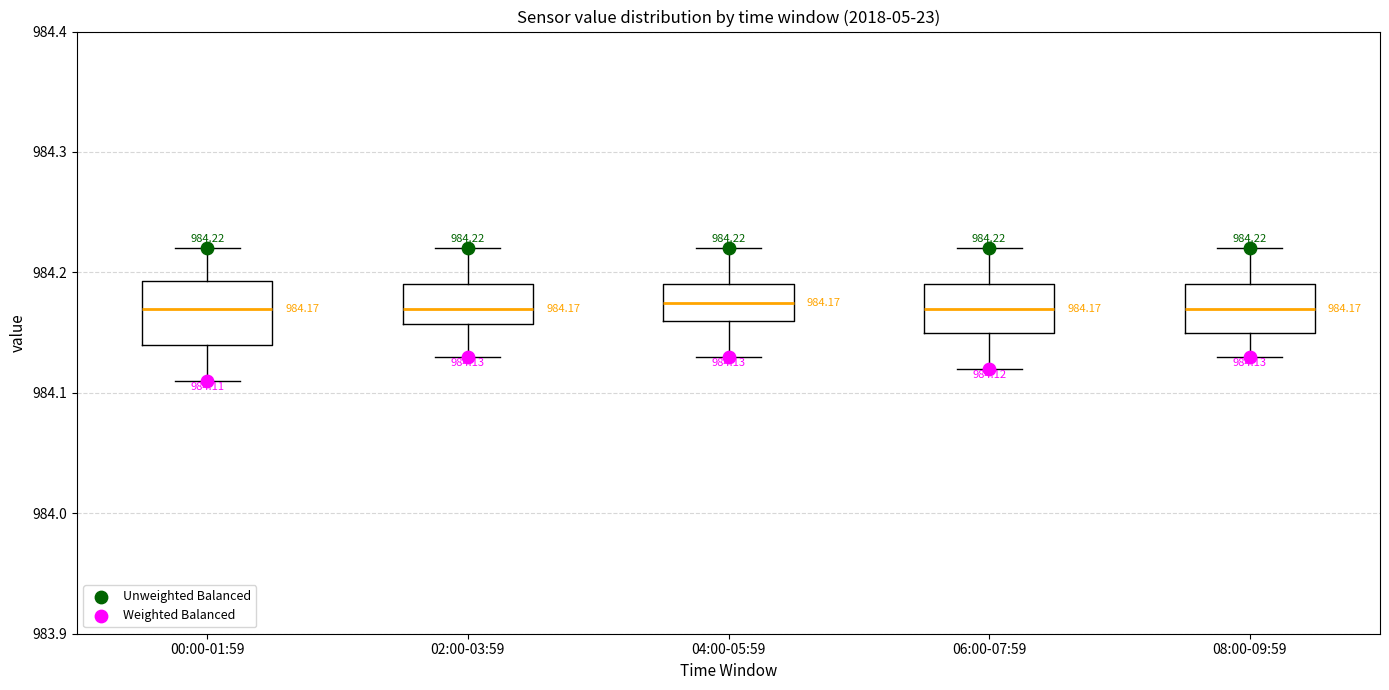

Which box is the tallest, from its lower edge to its upper edge?

00:00-01:59